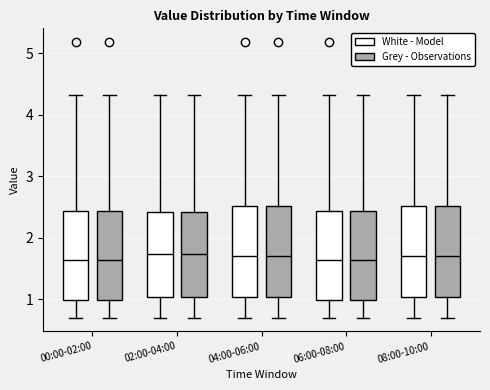

Reading left to right, transcribe this box plot: for each box, give where its median line is, the range the box spans, and where its two whiskers end, as read against the y-axis. The values are not printed on the chart, so give them approximately, as read against the axis.

00:00-02:00 (White - Model): median 1.6, box 1.0 to 2.4, whiskers 0.7 to 4.3
00:00-02:00 (Grey - Observations): median 1.6, box 1.0 to 2.4, whiskers 0.7 to 4.3
02:00-04:00 (White - Model): median 1.7, box 1.0 to 2.4, whiskers 0.7 to 4.3
02:00-04:00 (Grey - Observations): median 1.7, box 1.0 to 2.4, whiskers 0.7 to 4.3
04:00-06:00 (White - Model): median 1.7, box 1.0 to 2.5, whiskers 0.7 to 4.3
04:00-06:00 (Grey - Observations): median 1.7, box 1.0 to 2.5, whiskers 0.7 to 4.3
06:00-08:00 (White - Model): median 1.6, box 1.0 to 2.4, whiskers 0.7 to 4.3
06:00-08:00 (Grey - Observations): median 1.6, box 1.0 to 2.4, whiskers 0.7 to 4.3
08:00-10:00 (White - Model): median 1.7, box 1.0 to 2.5, whiskers 0.7 to 4.3
08:00-10:00 (Grey - Observations): median 1.7, box 1.0 to 2.5, whiskers 0.7 to 4.3